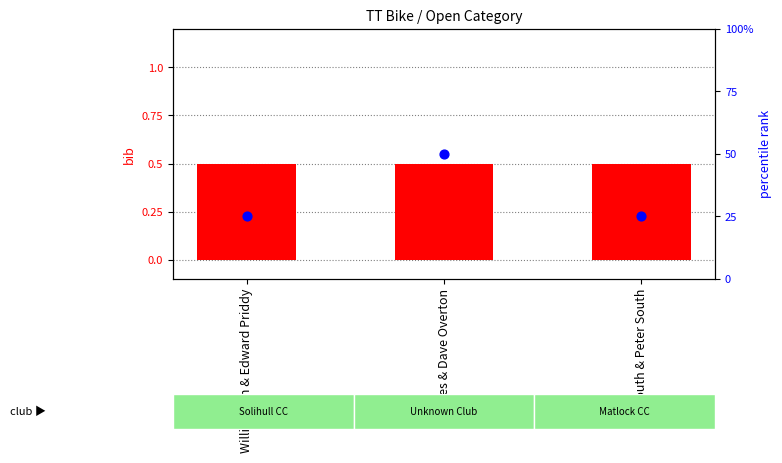

At which category is the sum across all series the highest?

Stiles & Dave Overton